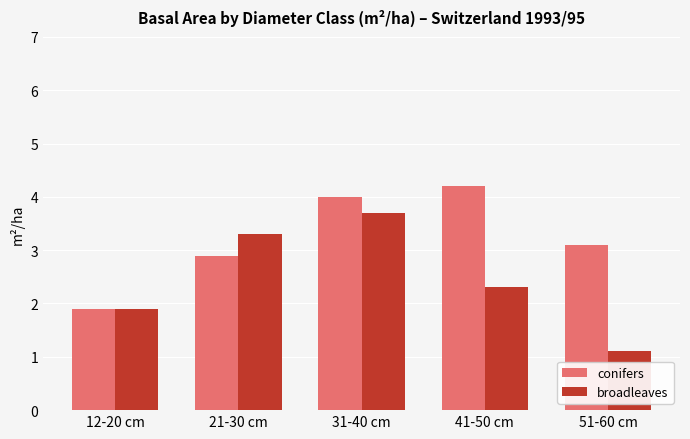

What is the sum of the conifers values at 31-40 cm and 21-30 cm?

6.9